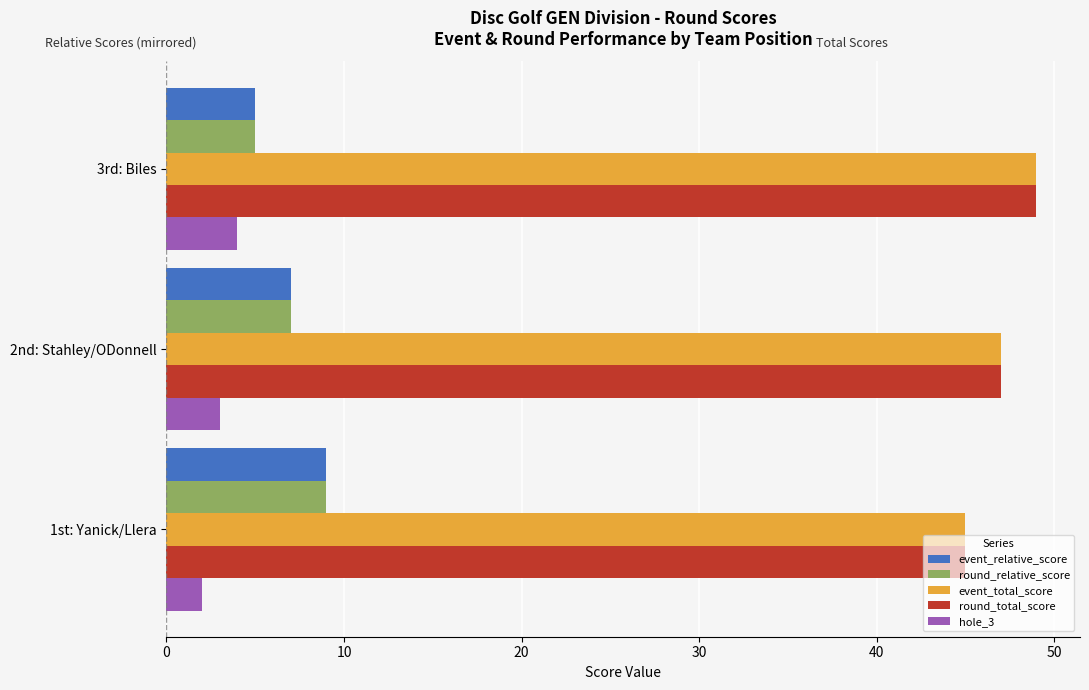

The value of event_relative_score at 2nd: Stahley/ODonnell is 7. True or false?

True